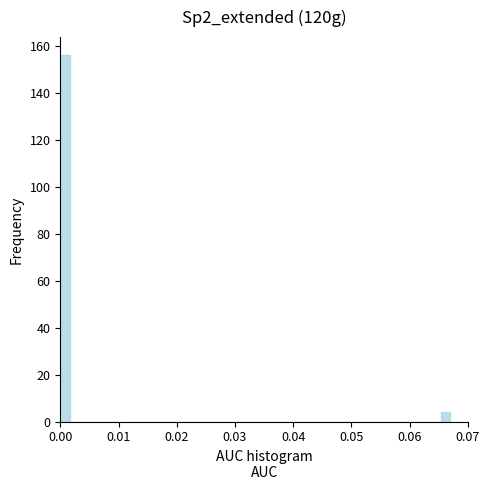

Read against the x-axis, roughly where is the centre of the tallest bar?

0.001